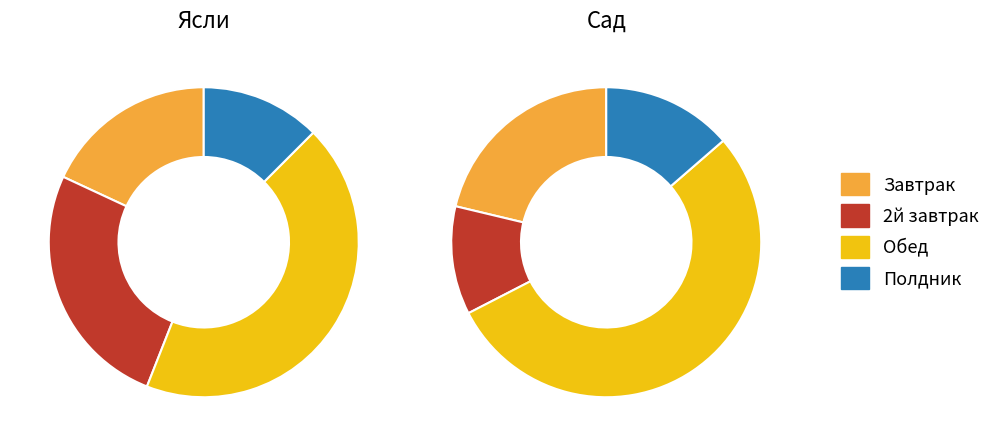

Is it true that Обед is 64% of the pie?

False